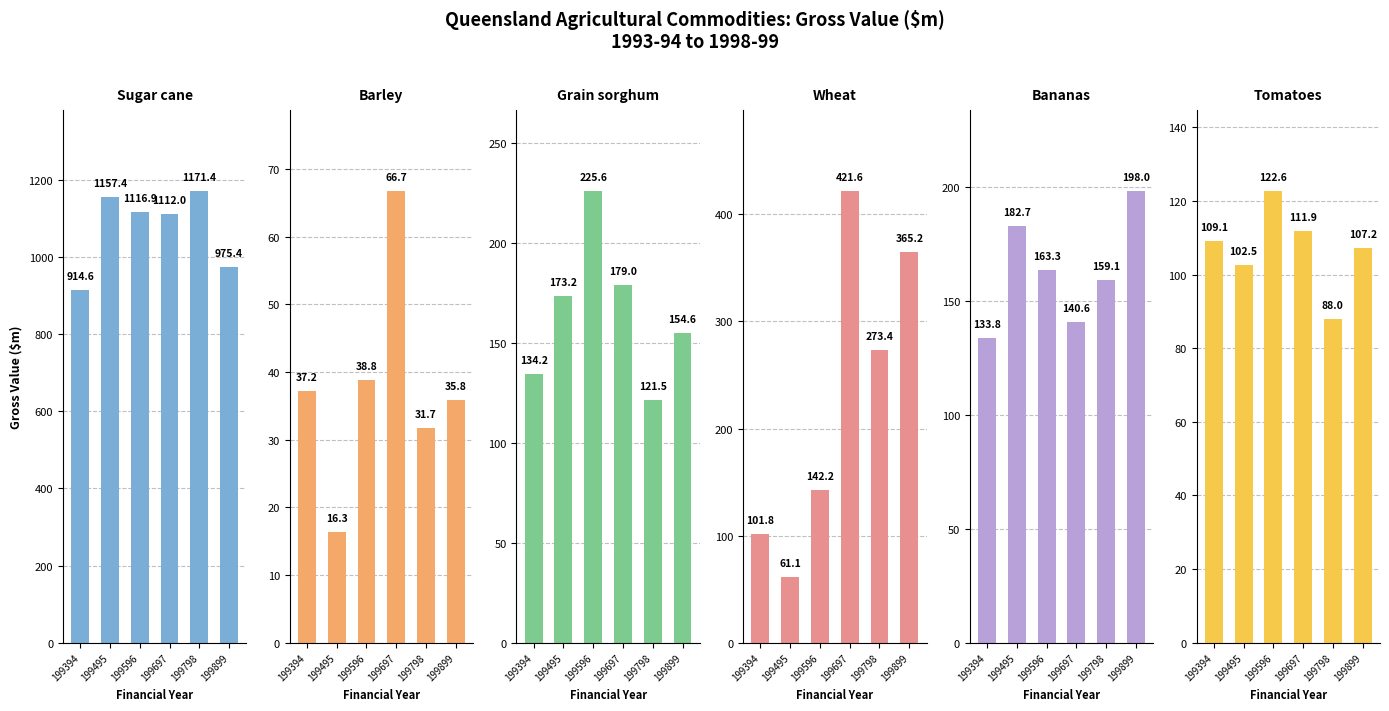

What is the difference between the second highest and minimum values in the Tomatoes series?

23.9